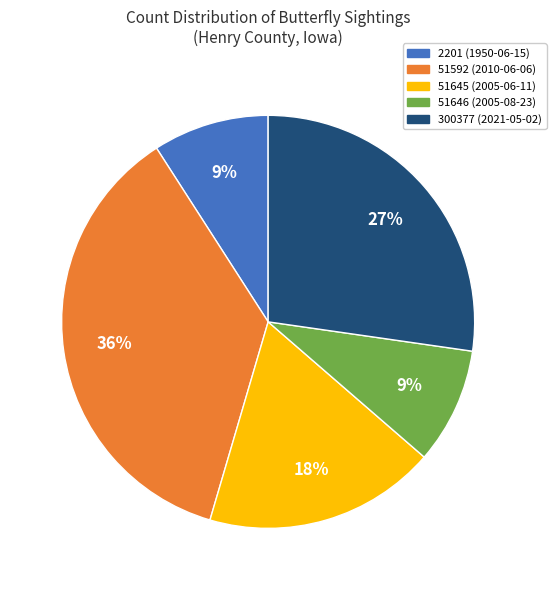

To the nearest percent, what percentage of the pie is 51592 (2010-06-06)?

36%